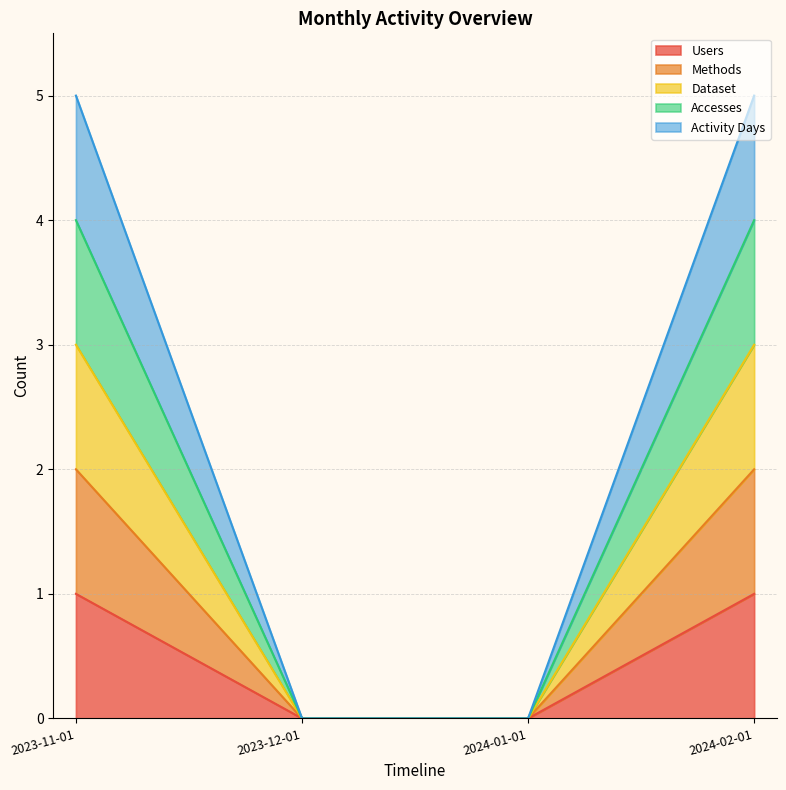

True or false: Dataset has more than 1 points higher than both neighbors.

False